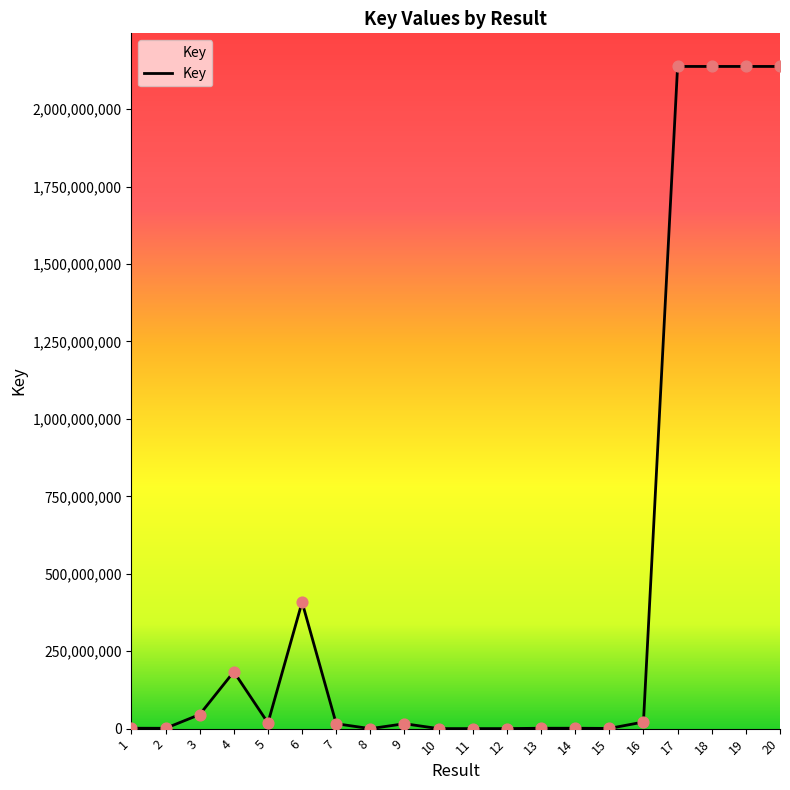

What is the change in value from 6 to 17?

+1729286900